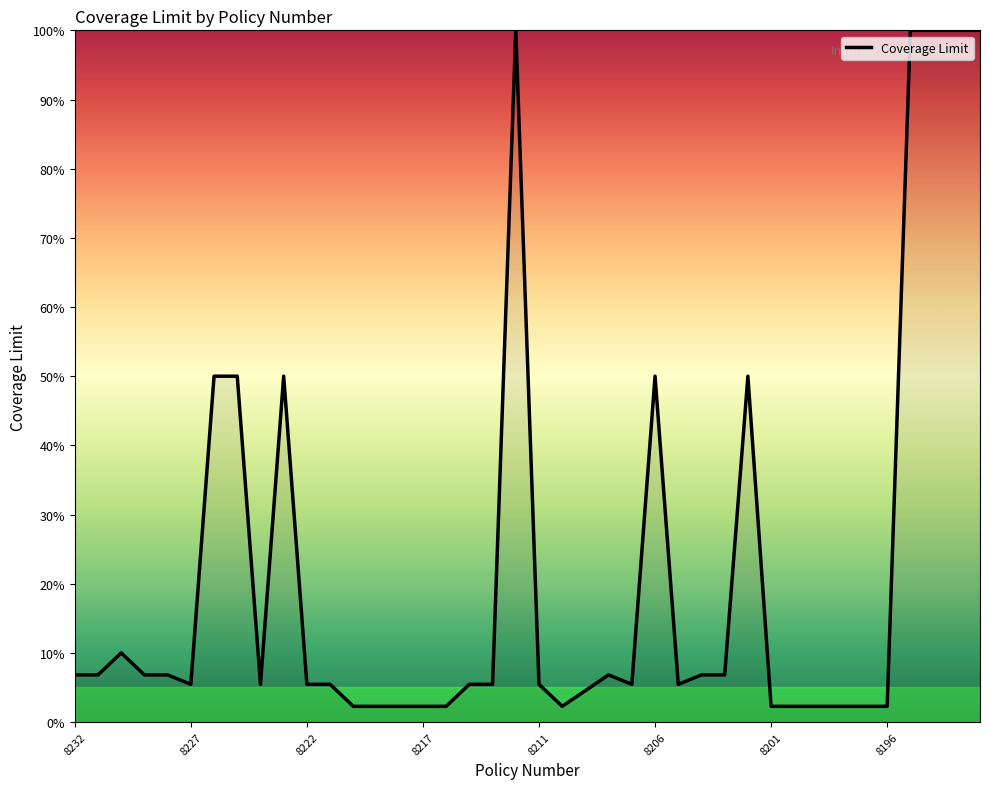

What is the sum of all values?

888.6